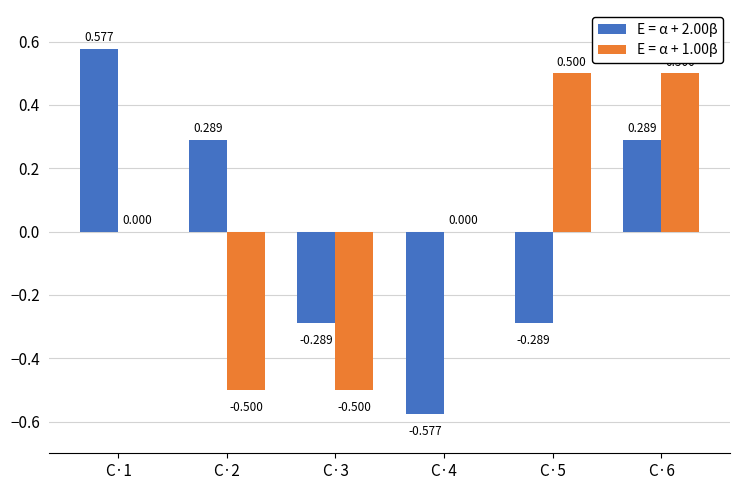

Is the value of E = α + 2.00β at C·2 greater than the value of E = α + 1.00β at C·3?

Yes